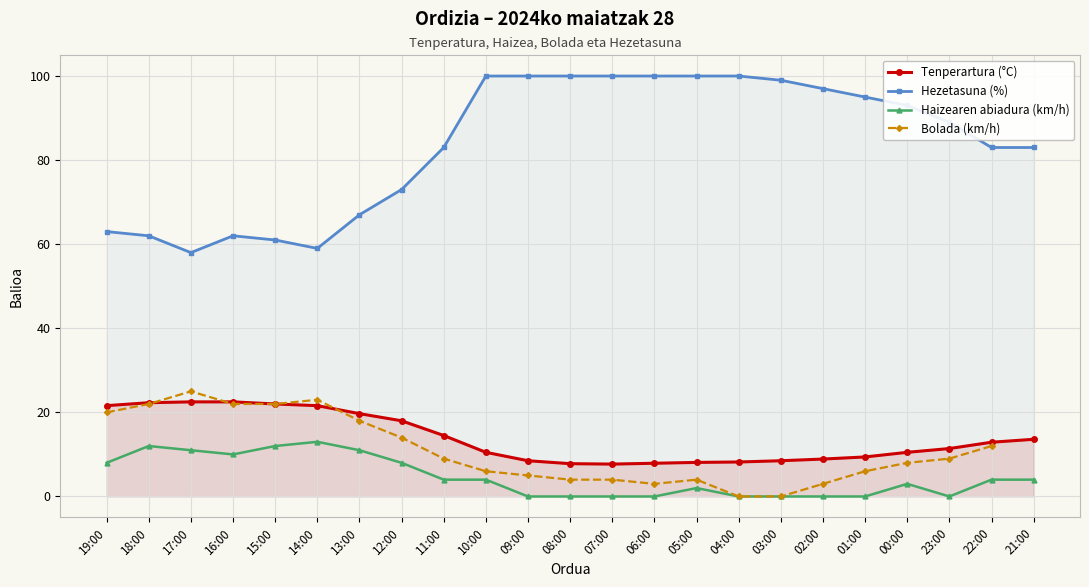

Is it true that Haizearen abiadura (km/h) equals 4.5 at 07:00?

False